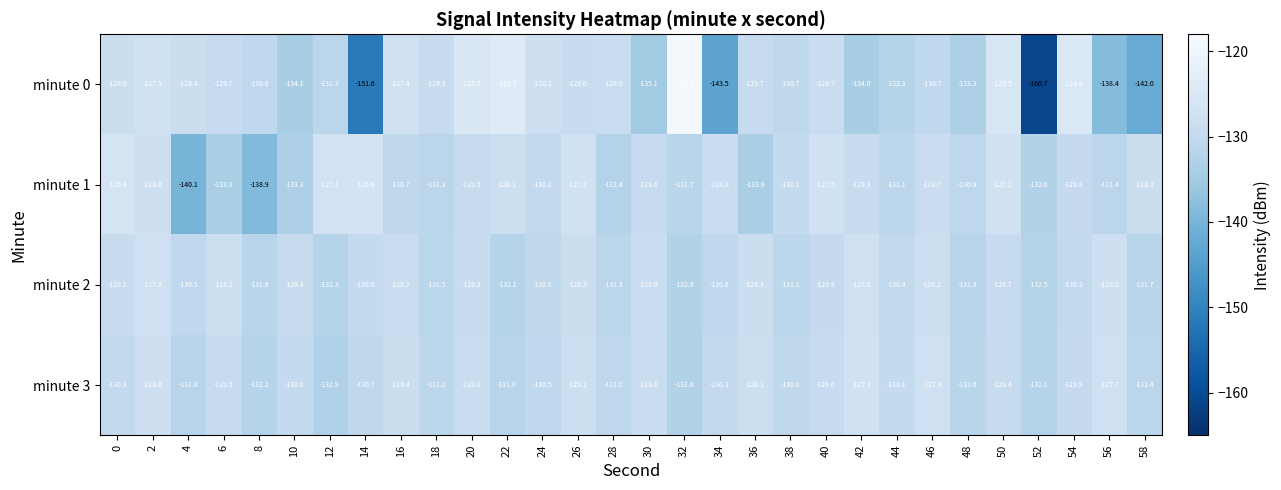

How many values in the minute 3 series are below -130?

16